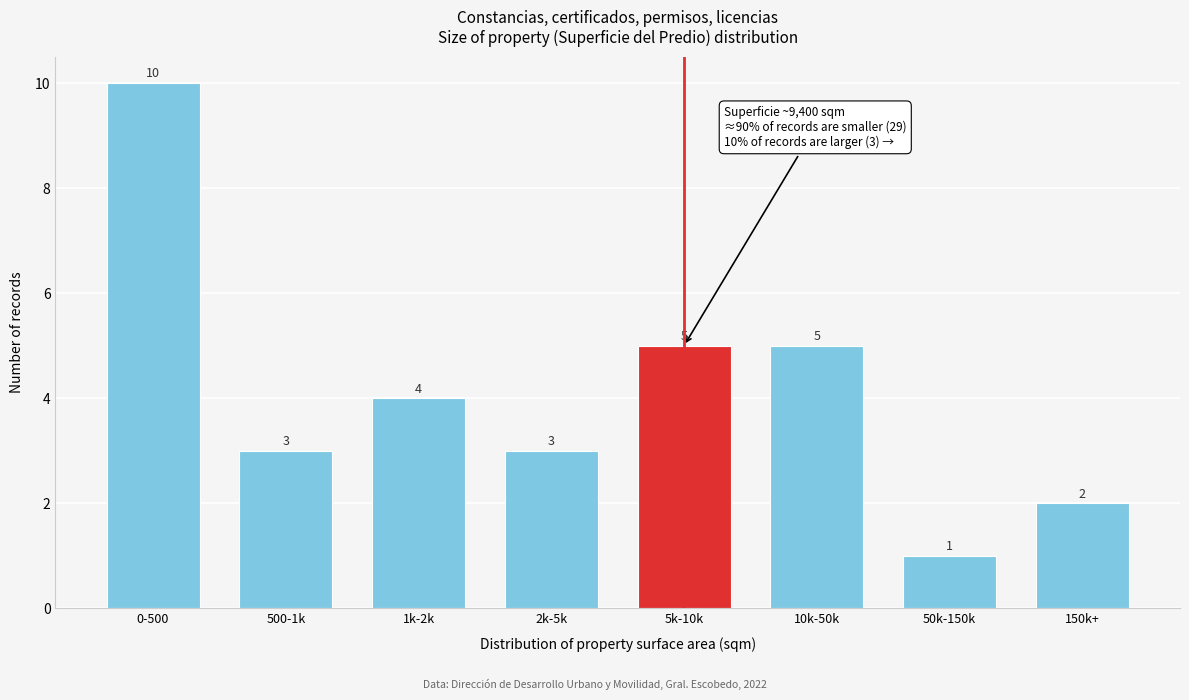

Reading right to left, list all the values displayed in this chart.

150k+=2	50k-150k=1	10k-50k=5	5k-10k=5	2k-5k=3	1k-2k=4	500-1k=3	0-500=10